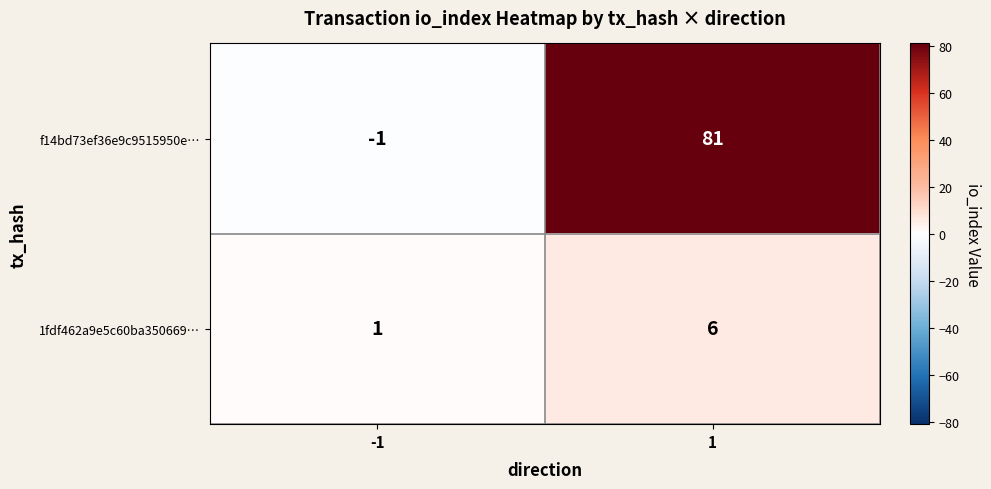

What is the highest value of the f14bd73ef36e9c9515950e… series?

81